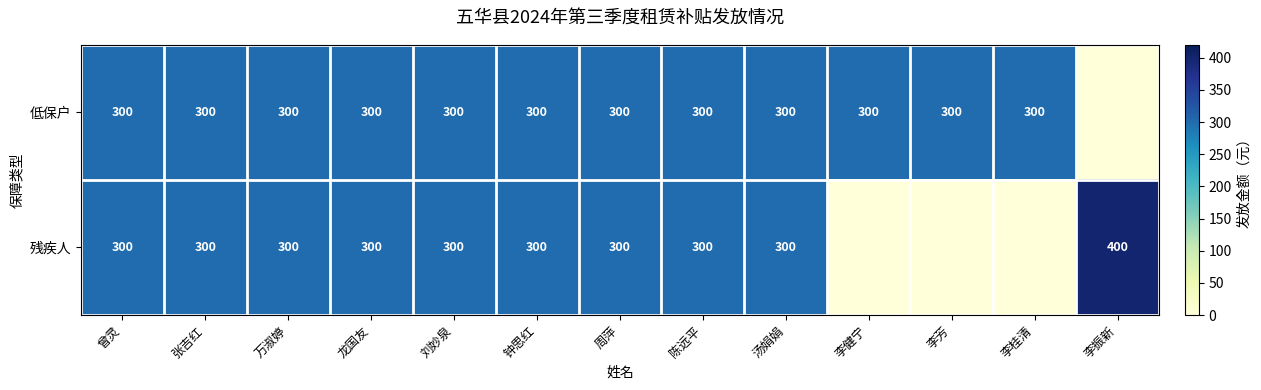

The value of 残疾人 at 汤娟娟 is 187. True or false?

False